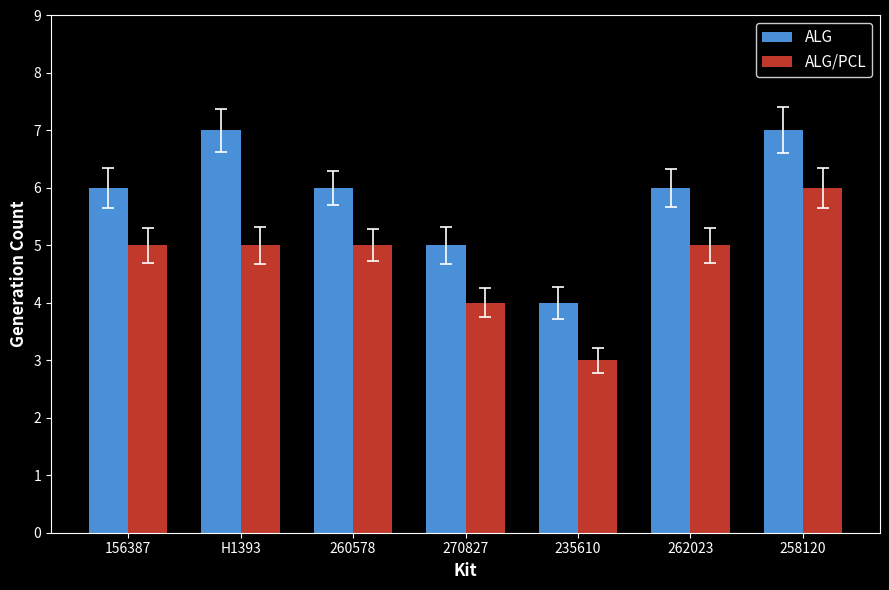

At how many categories does at least one series exceed 3?

7